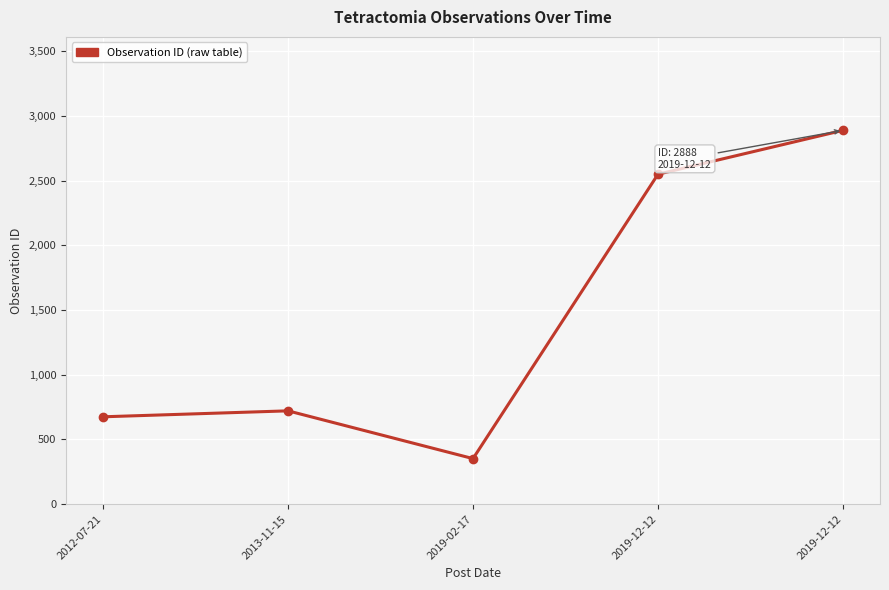

What is the label of the 4th point from the left?

2019-12-12